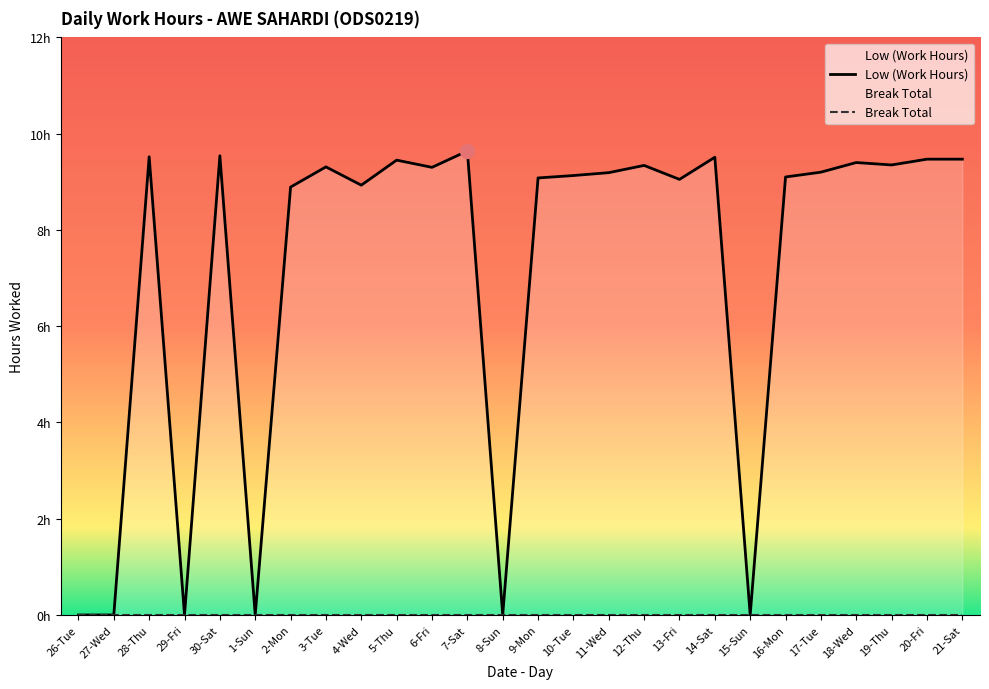

The chart shows a value of 13.5 at 3-Tue. True or false?

False